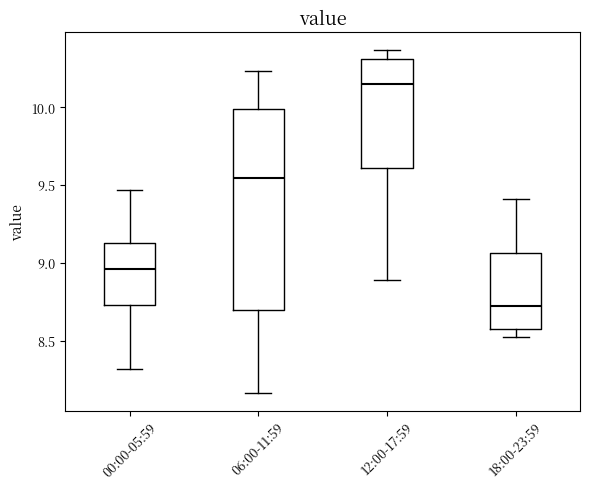

Which box has the highest median line?

12:00-17:59